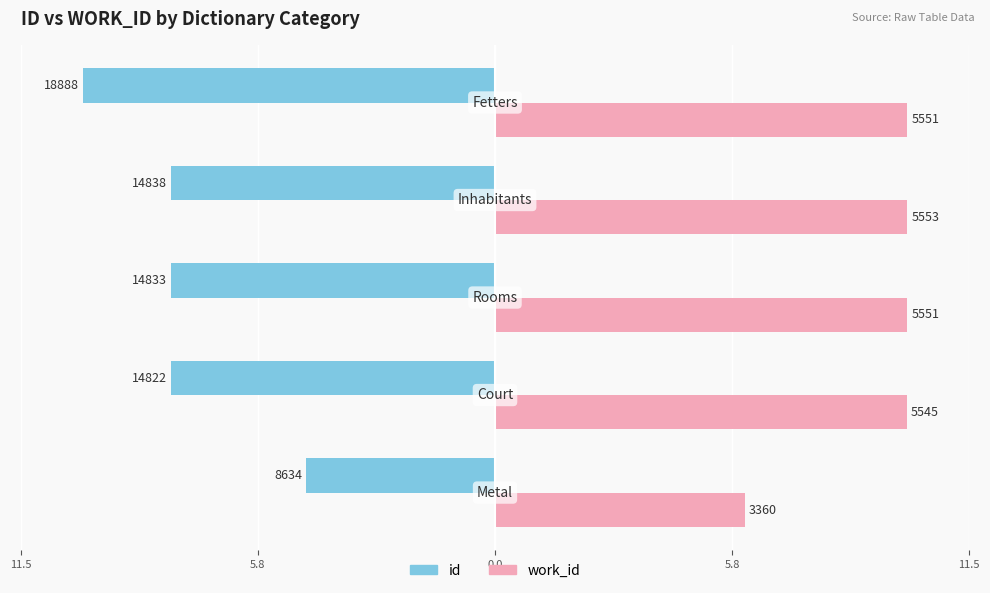

What are all the series names shown in the legend?

id, work_id